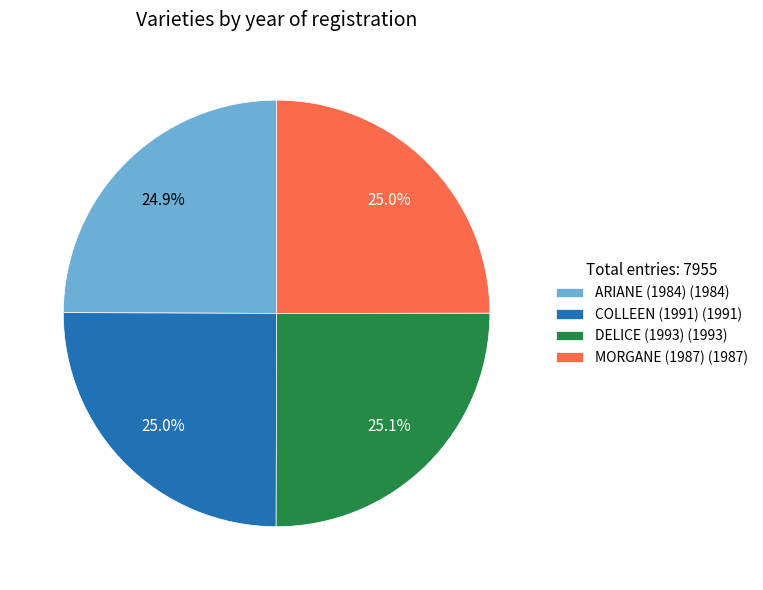

Is there any slice that represents more than half of the pie?

No